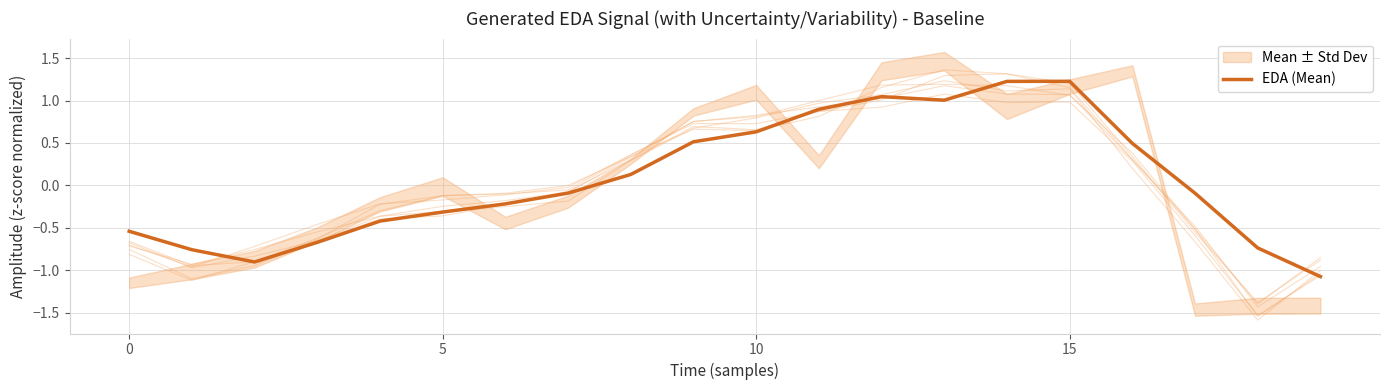

What is the sum of the values at 8 and 10?

0.8